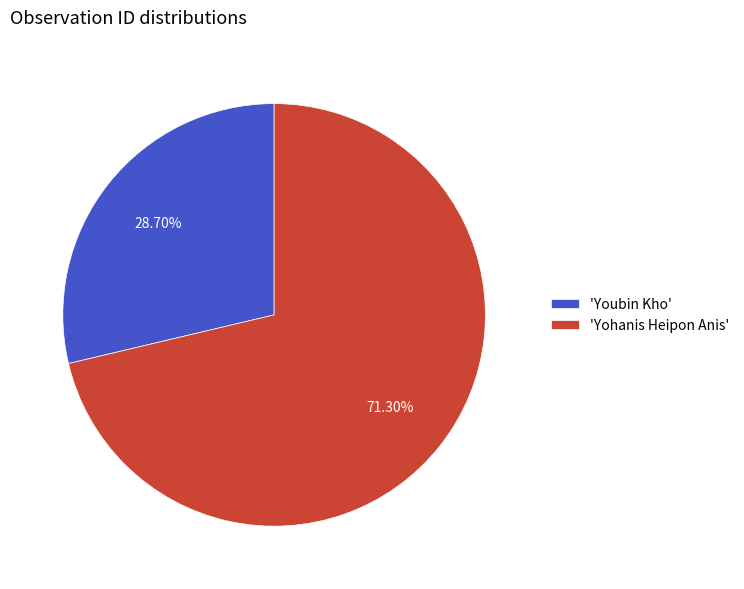

What is the ratio of the value at 'Yohanis Heipon Anis' to the value at 'Youbin Kho'?

2.5